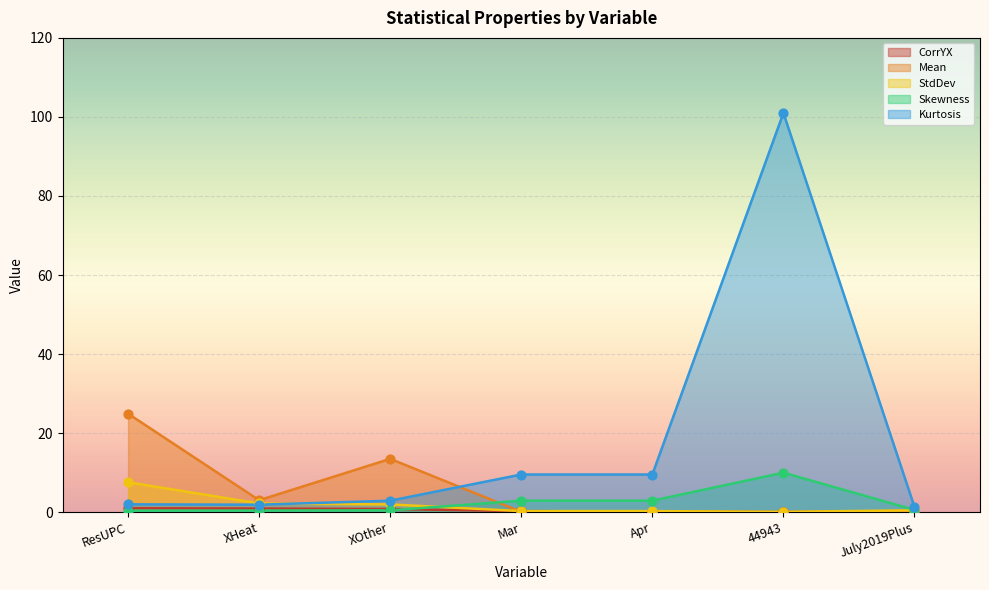

Which series contains the highest Y value?

Kurtosis